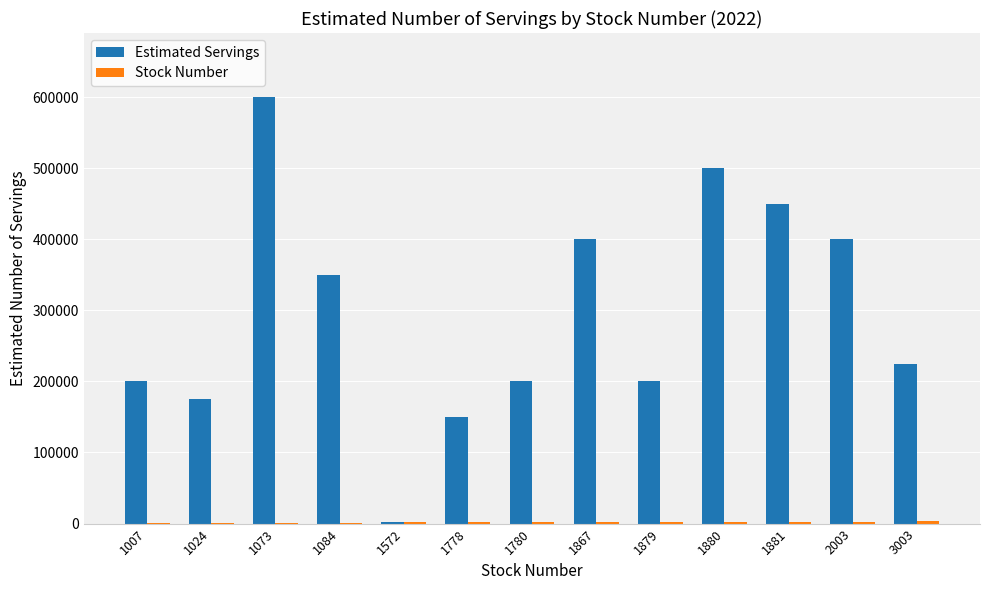

Which series has the largest total across all categories?

Estimated Servings